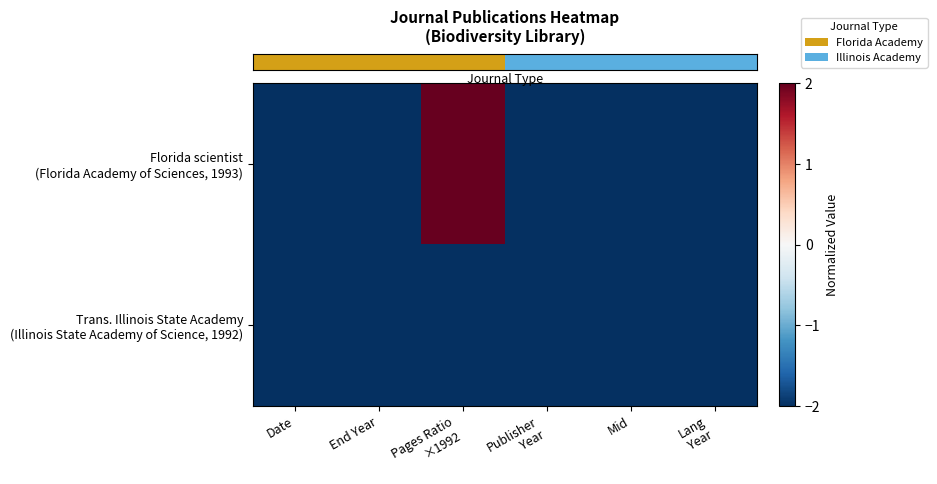

At which category is the sum across all series the highest?

Pages Ratio
×1992